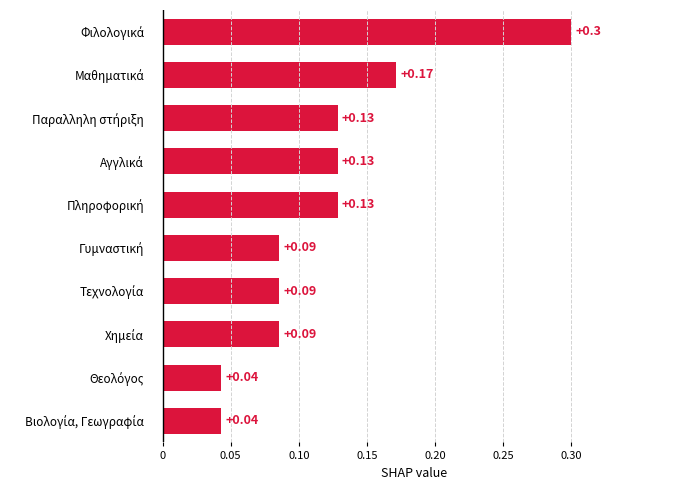

What is the difference between the maximum and minimum values?

0.3